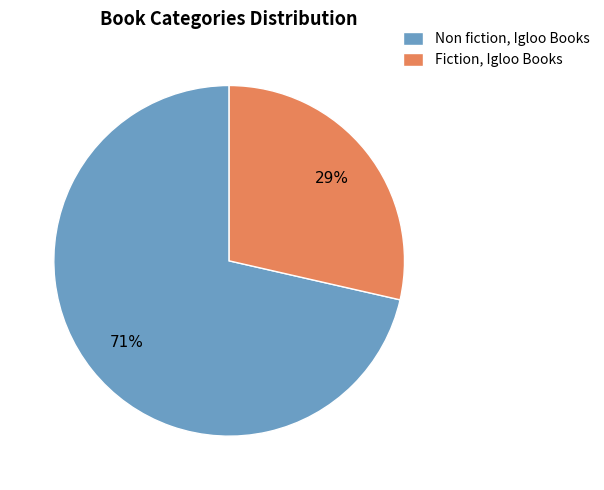

True or false: Fiction, Igloo Books accounts for 29% of the total.

True